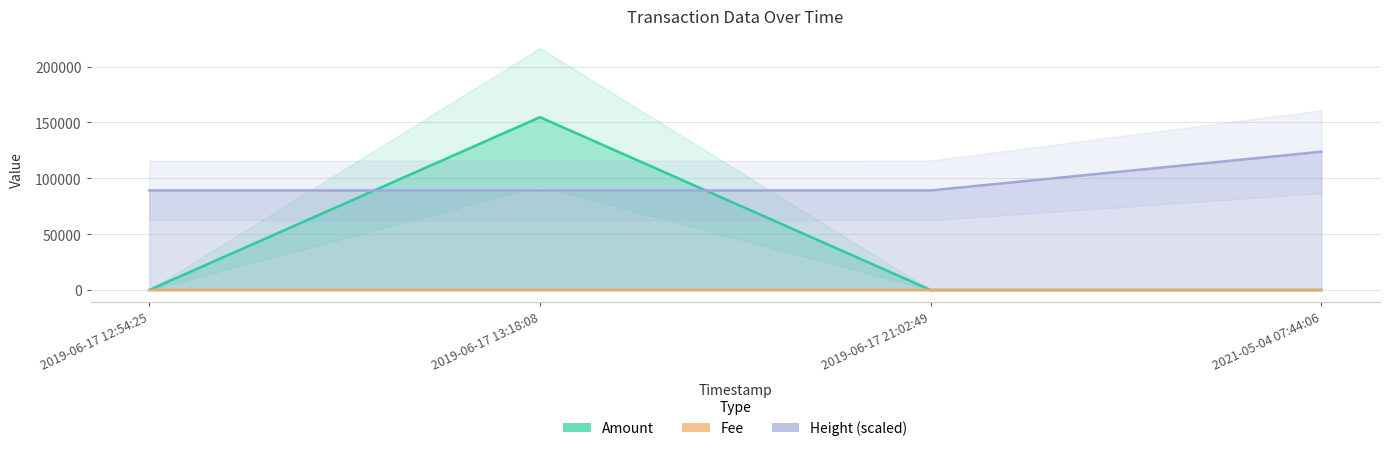

How many times do Height and Amount cross each other?

2